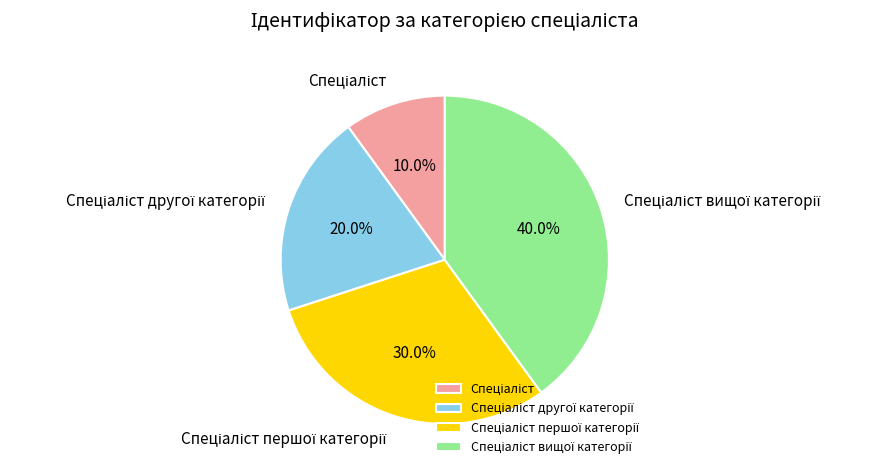

Is there any slice that represents more than half of the pie?

No